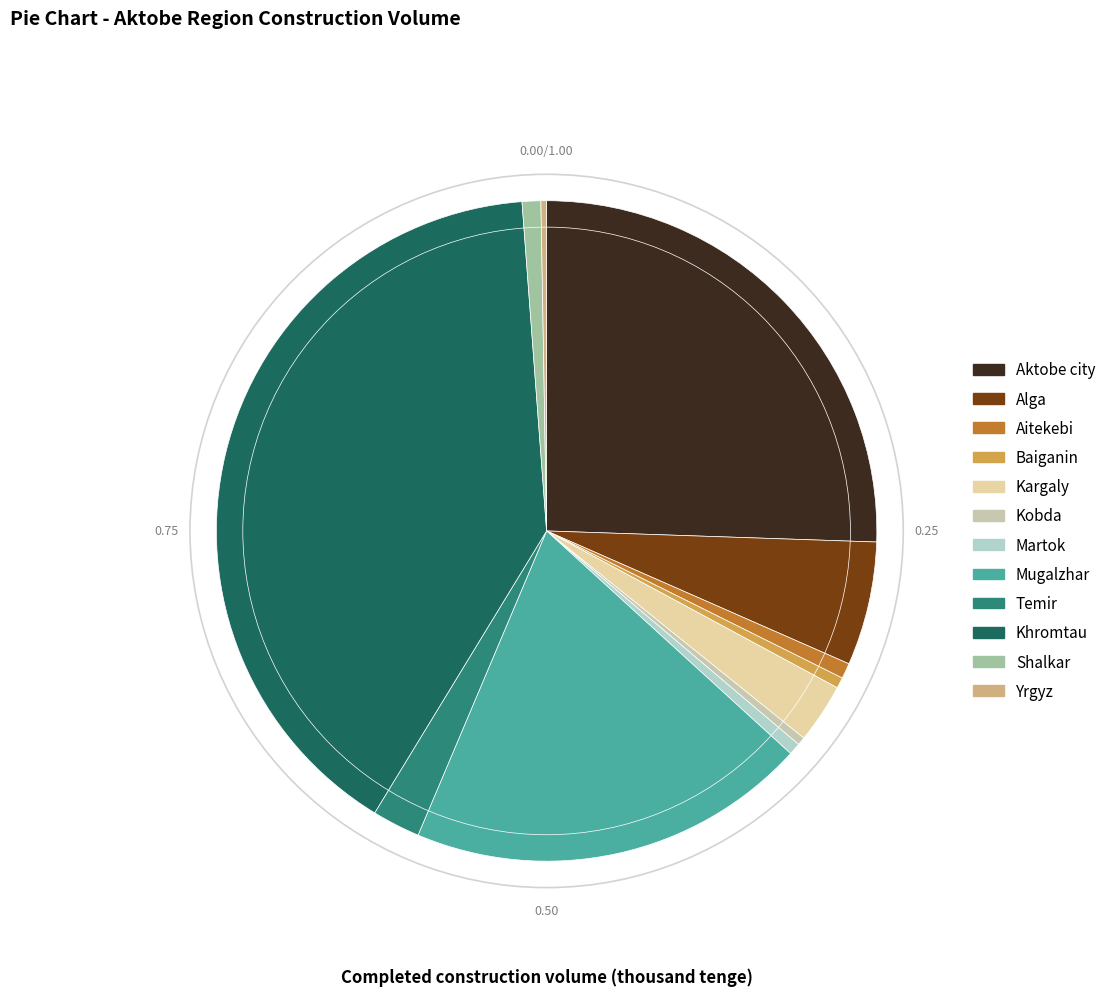

To the nearest percent, what is the difference between the Kargaly and Temir slice percentages?

1%